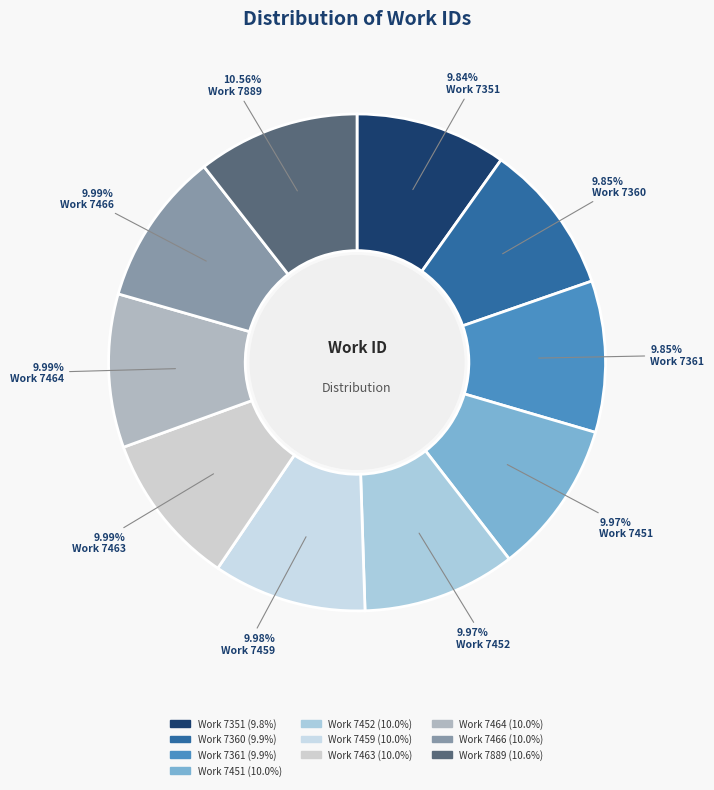

Count the number of slices in the pie.

10